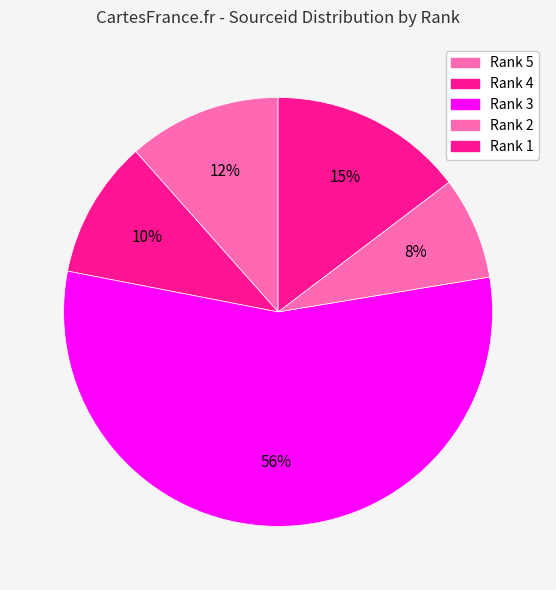

How many slices are in this pie chart?

5